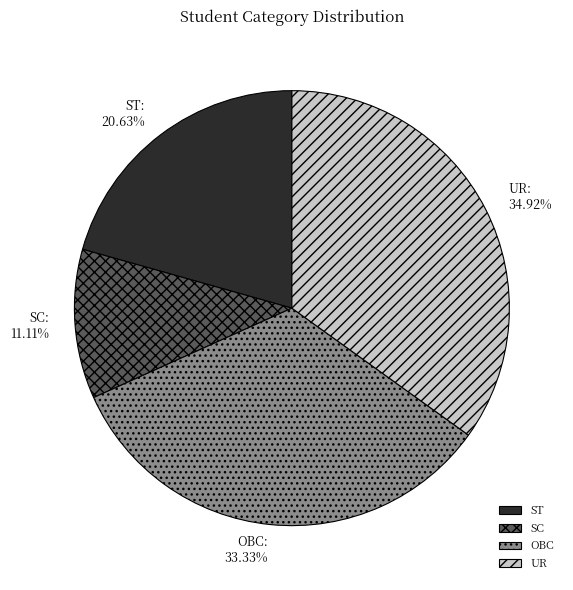

The SC slice represents 6% of the pie. True or false?

False